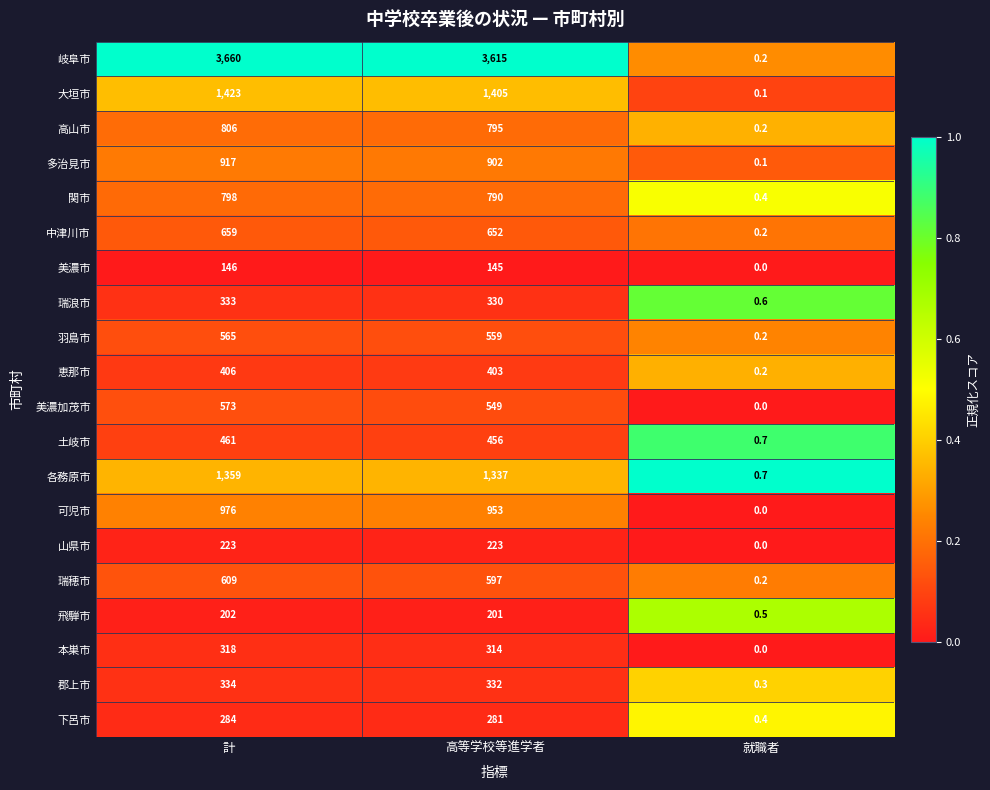

Which series changed the most between 計 and 就職者?

岐阜市